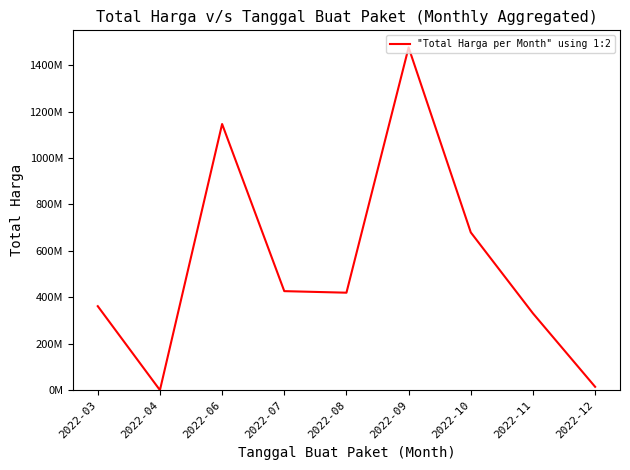

Which label corresponds to the smallest value in the chart?

2022-04